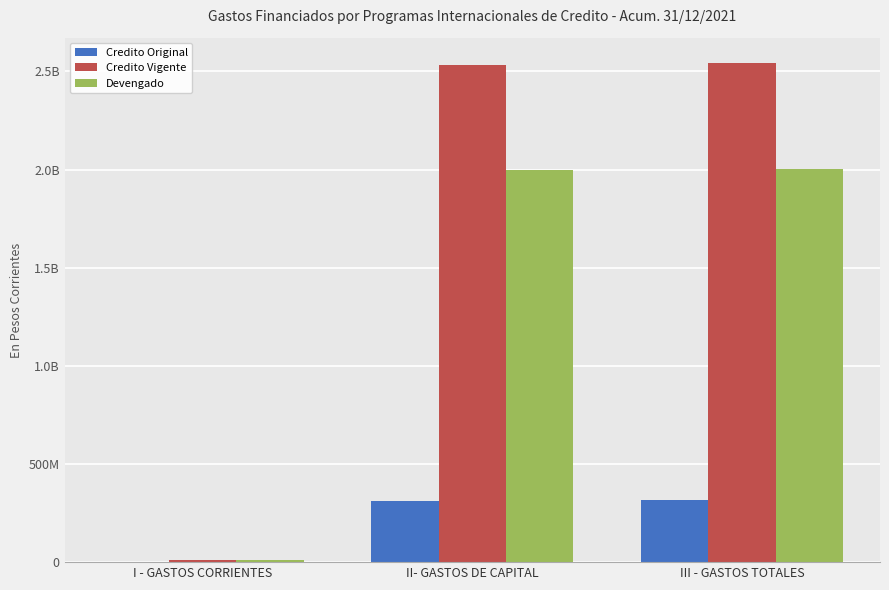

Reading left to right, extract all data points from this chart.

Credito Original: 2480000	313500000	315980000
Credito Vigente: 9480000	2534909583	2544389583
Devengado: 8443143	1995066372	2003509515